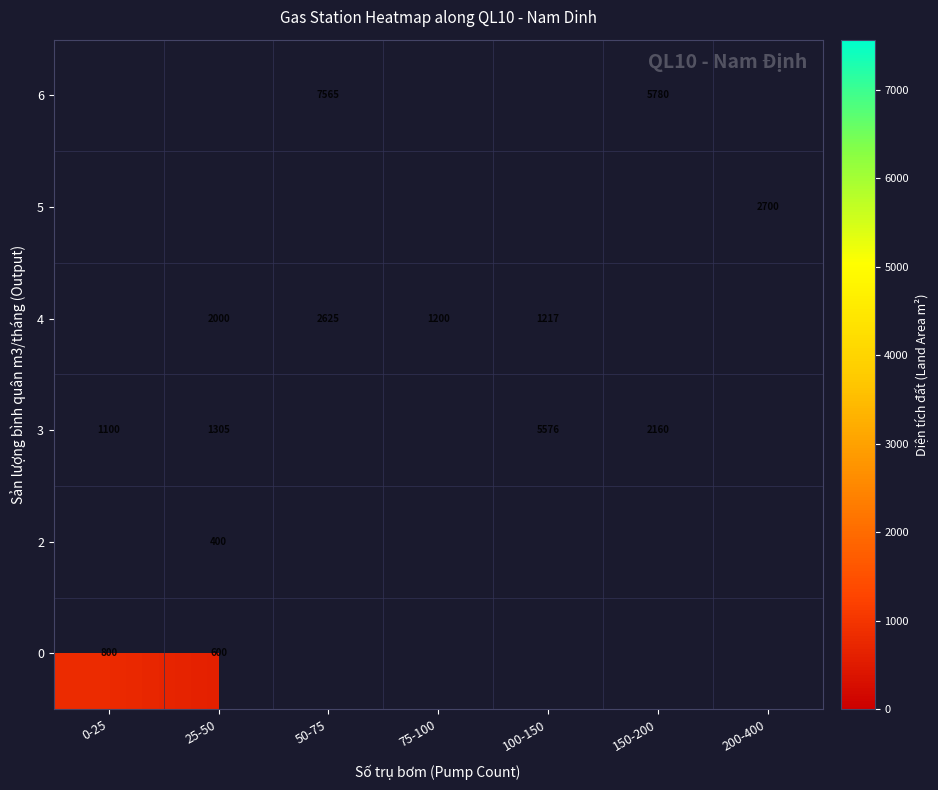

How many data points does each series have?

7